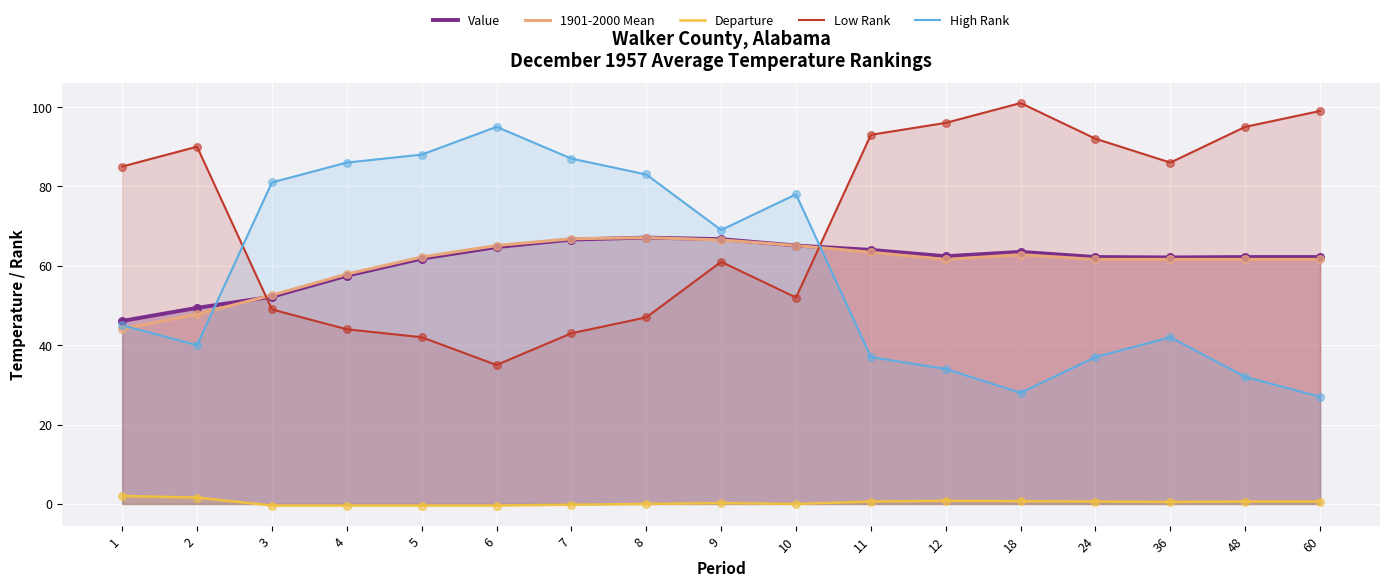

Which series contains the lowest Y value?

Departure